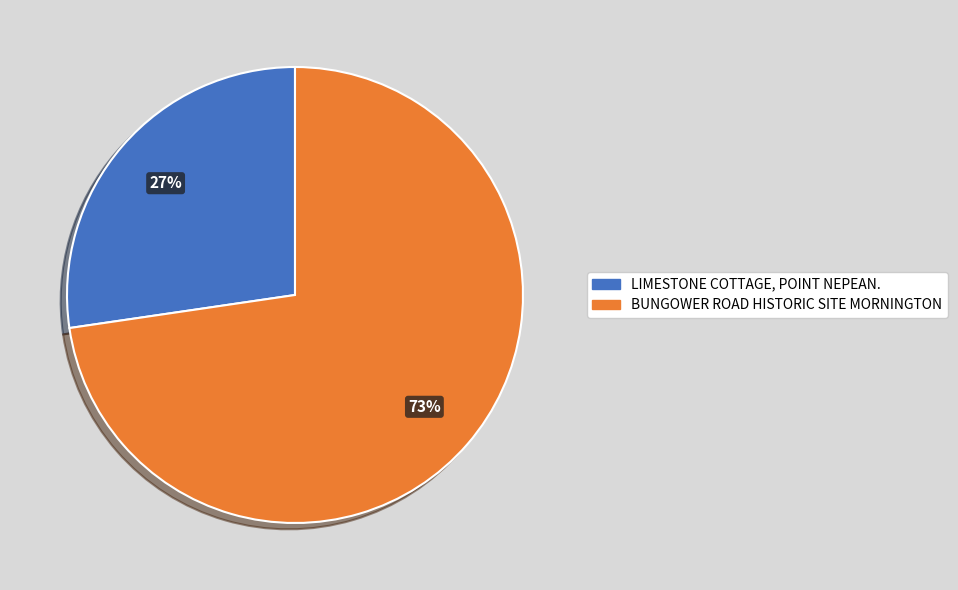

The LIMESTONE COTTAGE, POINT NEPEAN. slice represents 27% of the pie. True or false?

True